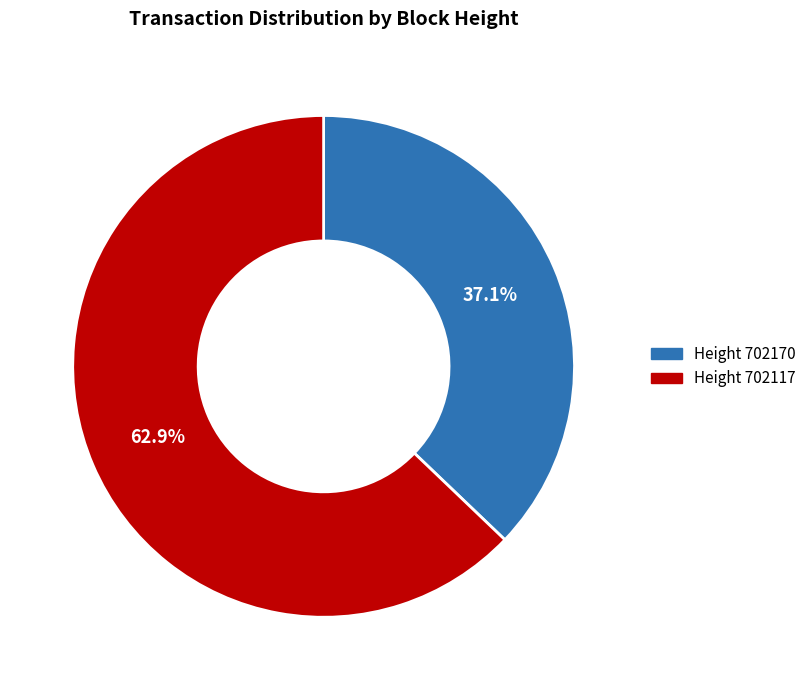

Which has a higher value, Height 702117 or Height 702170?

Height 702117